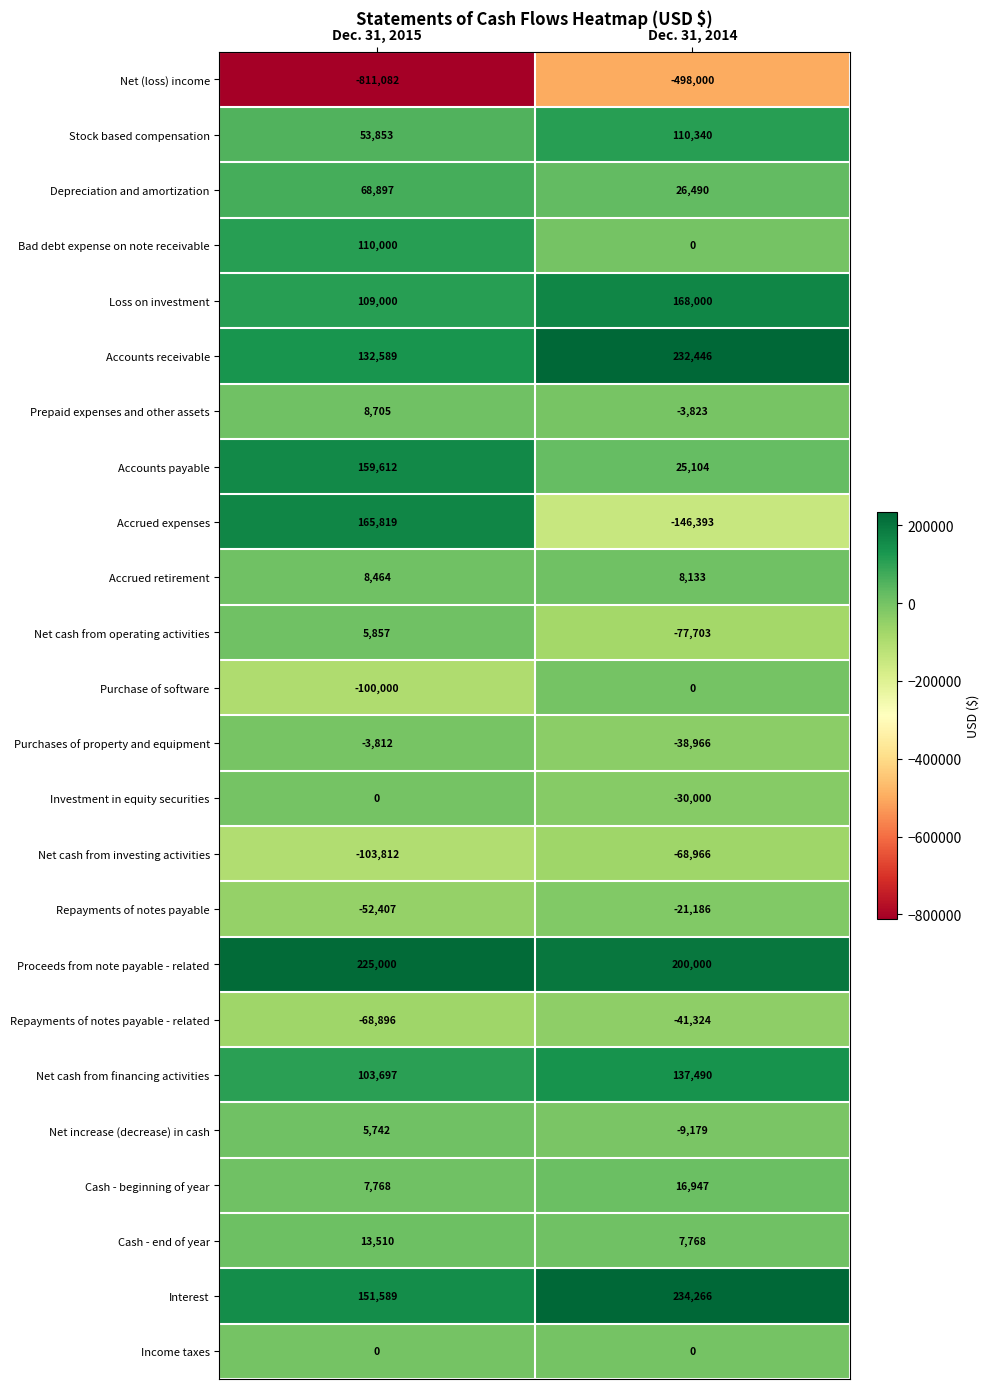

Rank the categories by Depreciation and amortization value from highest to lowest.

Dec. 31, 2015, Dec. 31, 2014